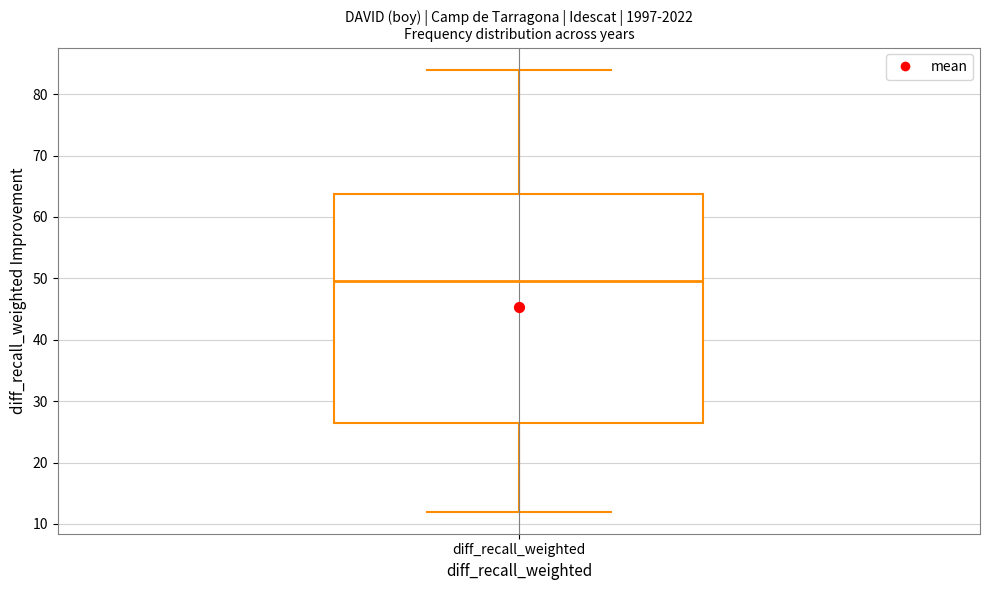

Transcribe this box plot: give where the median line is, the range the box spans, and where the two whiskers end, as read against the y-axis. The values are not printed on the chart, so give them approximately, as read against the axis.

median 50, box 27 to 64, whiskers 12 to 84